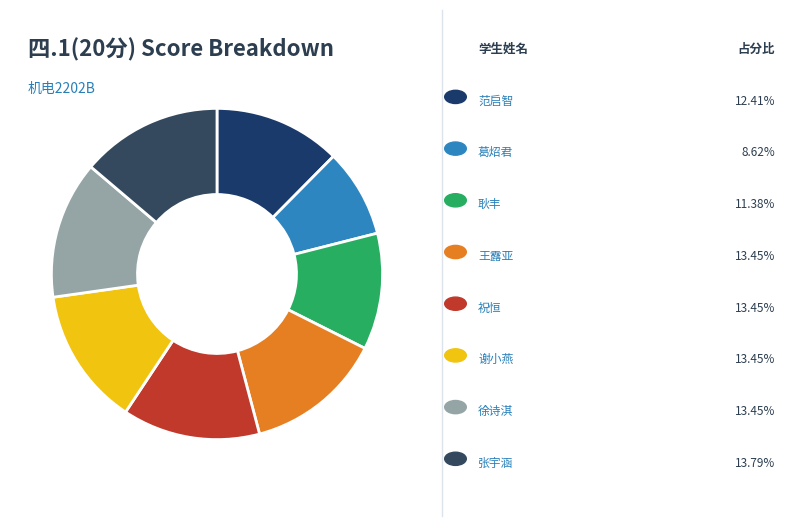

What is the largest slice in the pie chart?

张宇涵